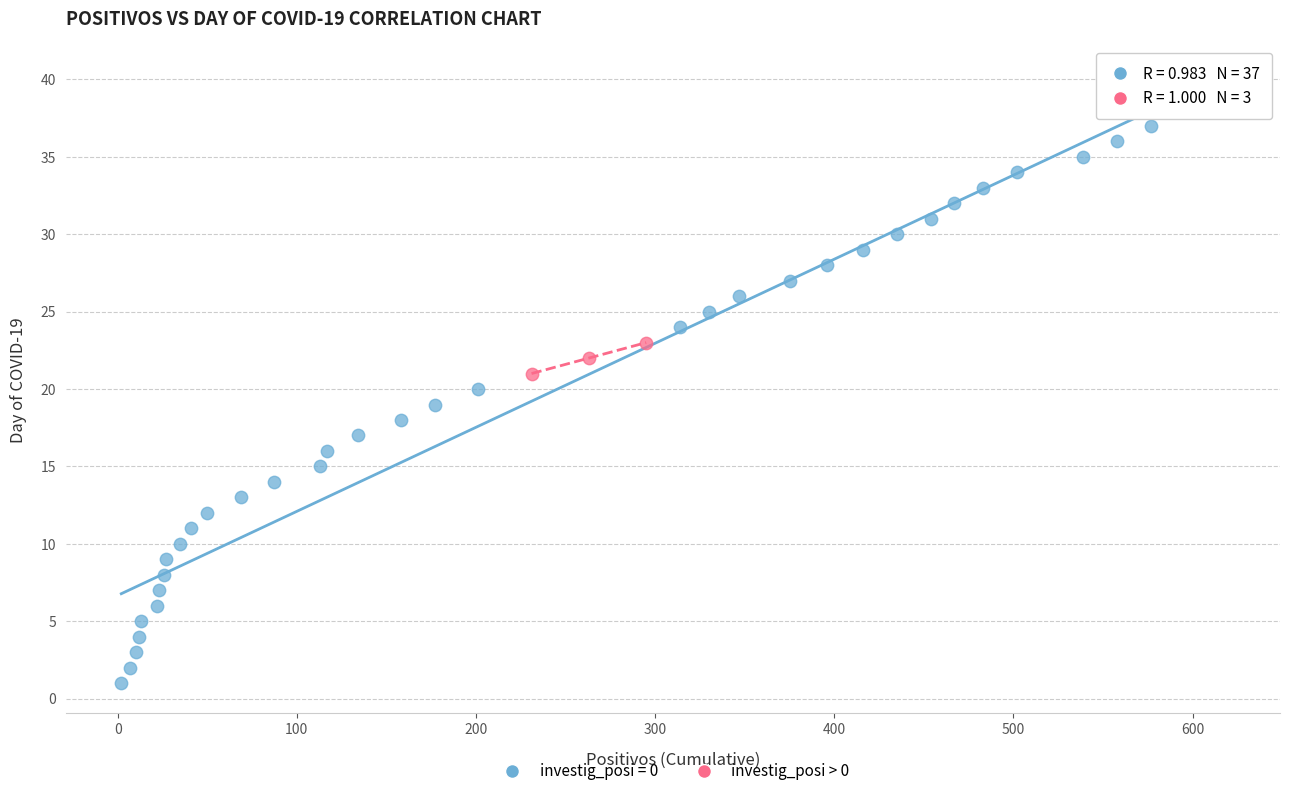

Which series contains the highest Y value?

investig_posi = 0